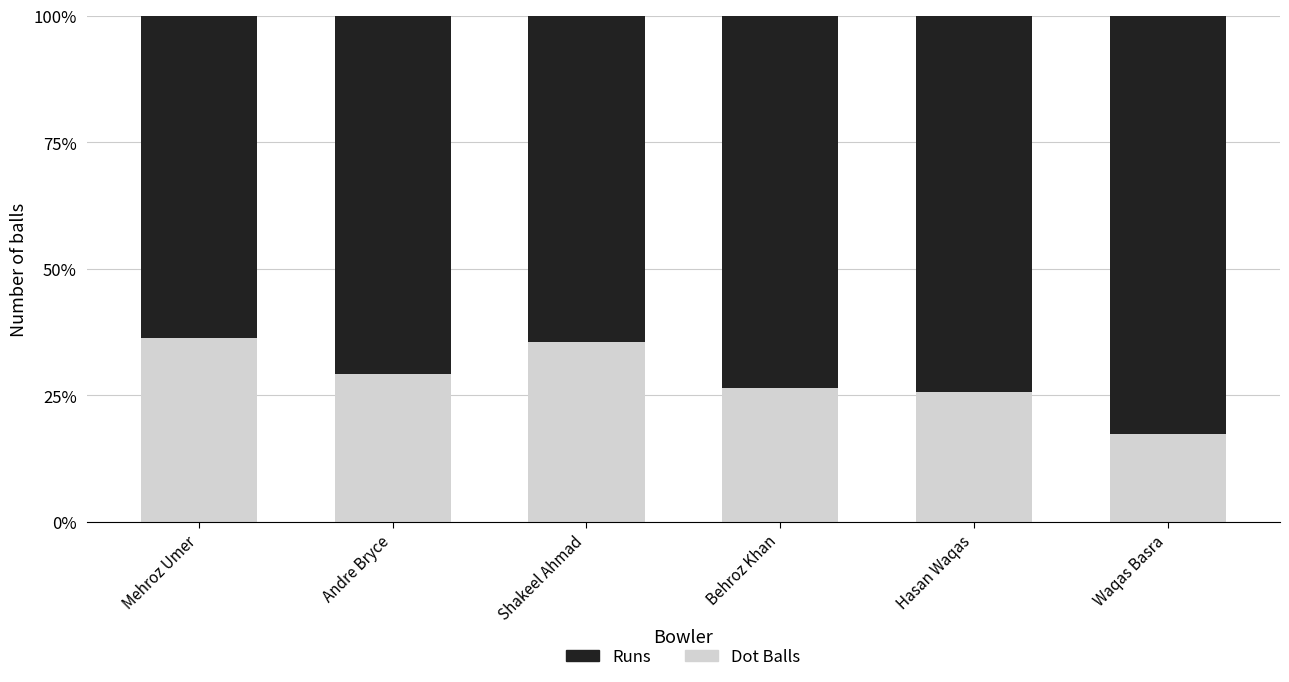

What position from the right is Hasan Waqas?

2